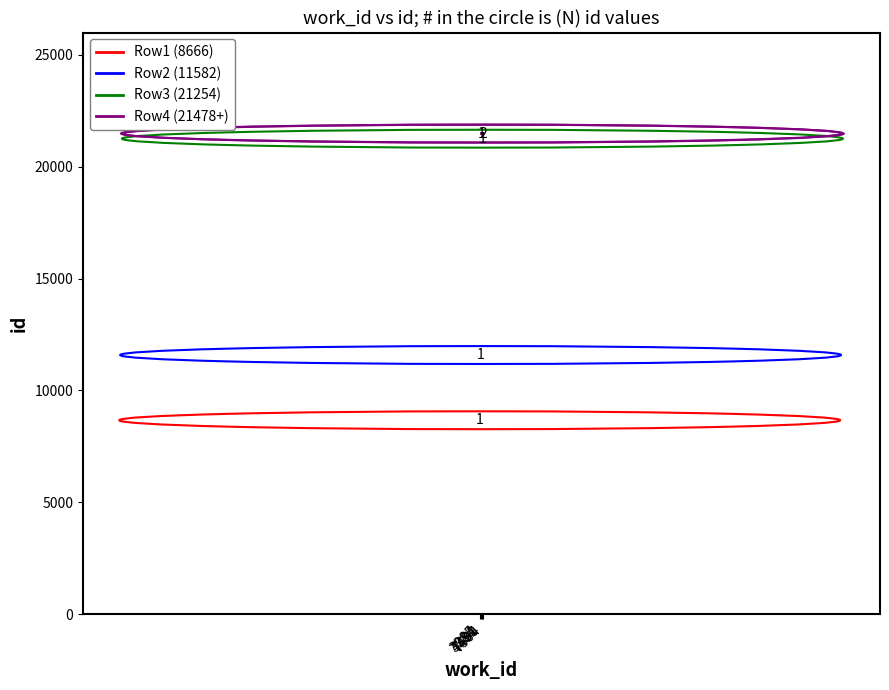

The value at 7504 is 33969. True or false?

False